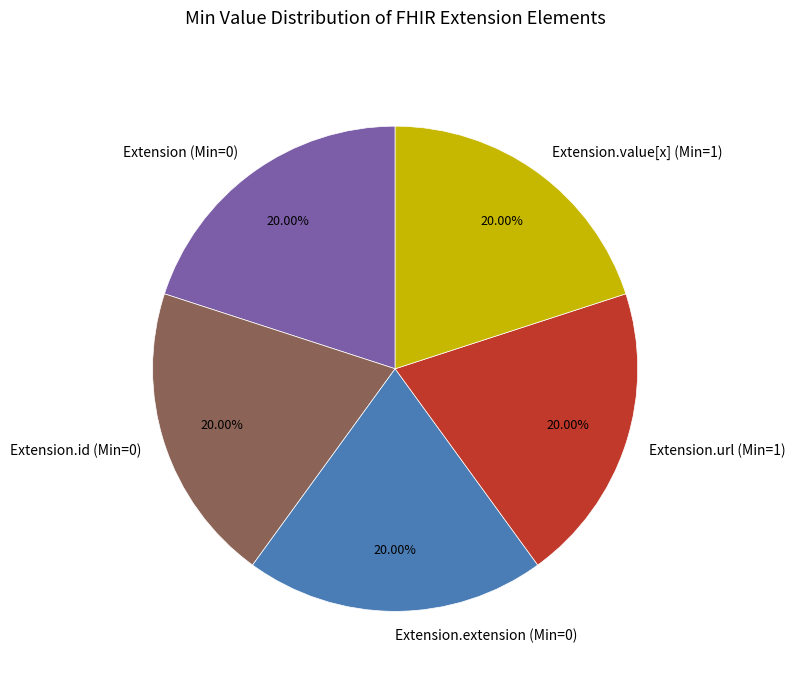

To the nearest percent, what is the difference between the largest and smallest slice percentages?

0%